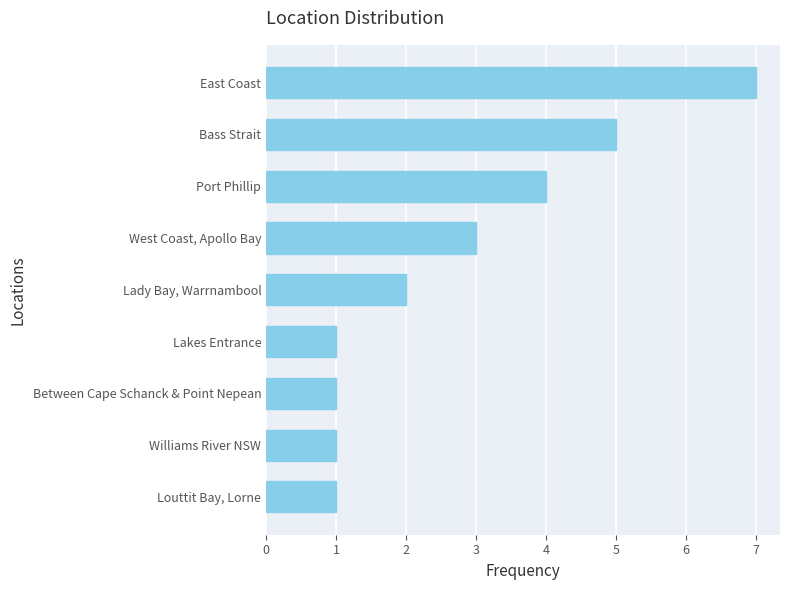

Does the chart contain stacked bars?

No